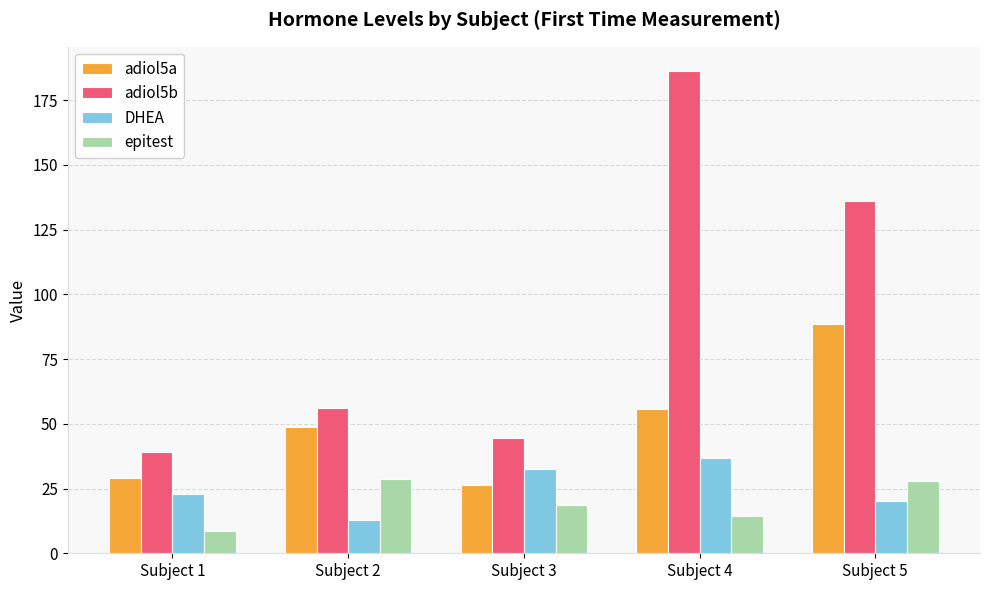

What is the difference between the epitest values at Subject 1 and Subject 4?

5.8